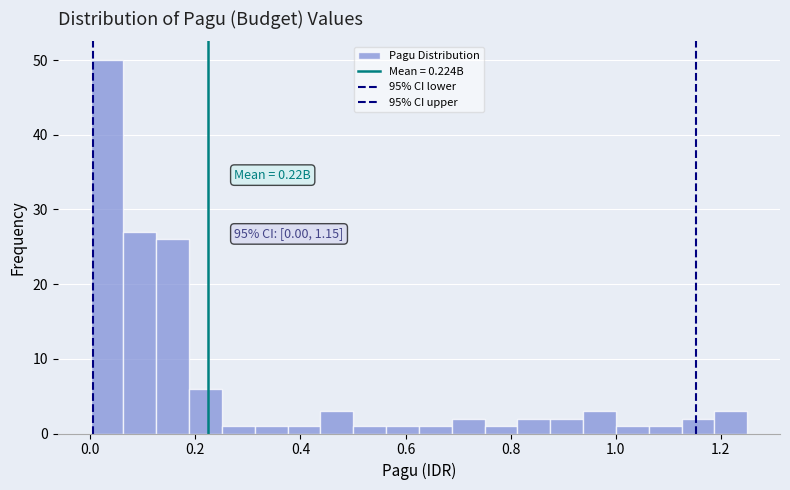

Read against the x-axis, roughly where is the centre of the tallest bar?

0.04